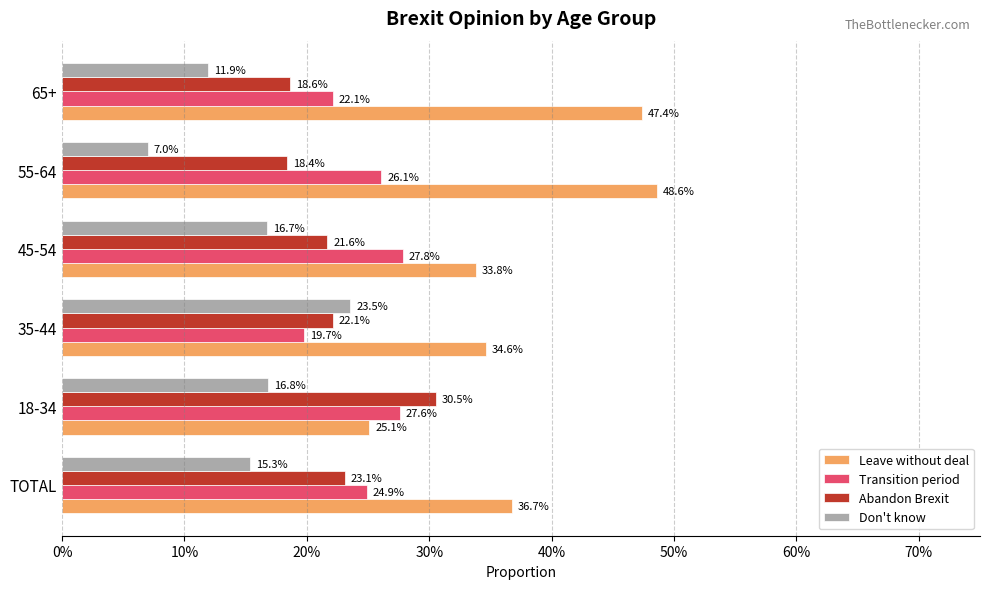

Reading right to left, list all the values displayed in this chart.

Leave without deal: 0.5	0.5	0.3	0.3	0.3	0.4
Transition period: 0.2	0.3	0.3	0.2	0.3	0.2
Abandon Brexit: 0.2	0.2	0.2	0.2	0.3	0.2
Don't know: 0.1	0.1	0.2	0.2	0.2	0.2